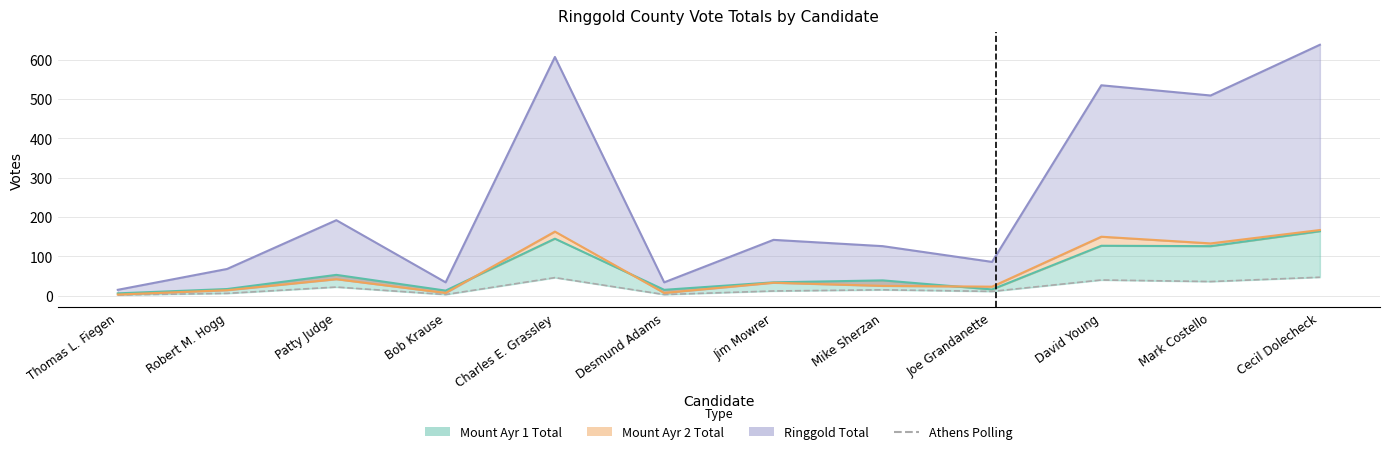

What is the value of the 8th point from the left?

15